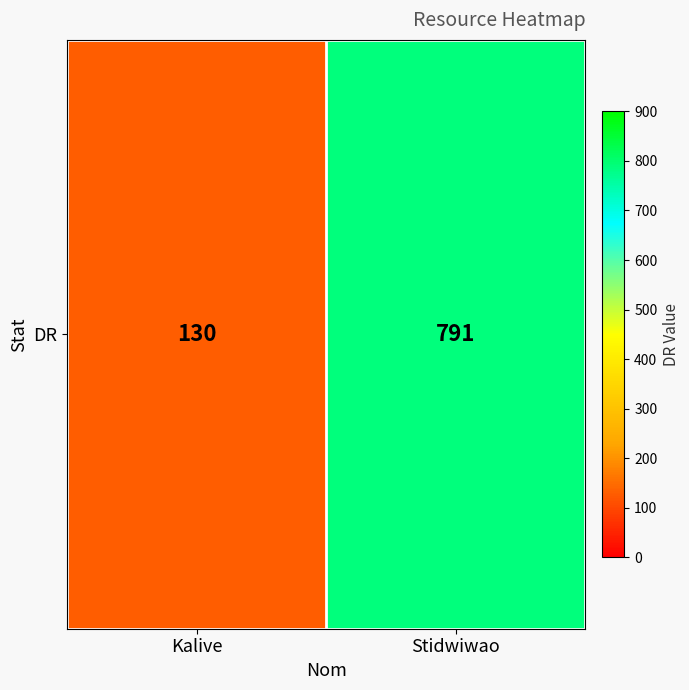

Where is the data nearest to the value 460?

Kalive